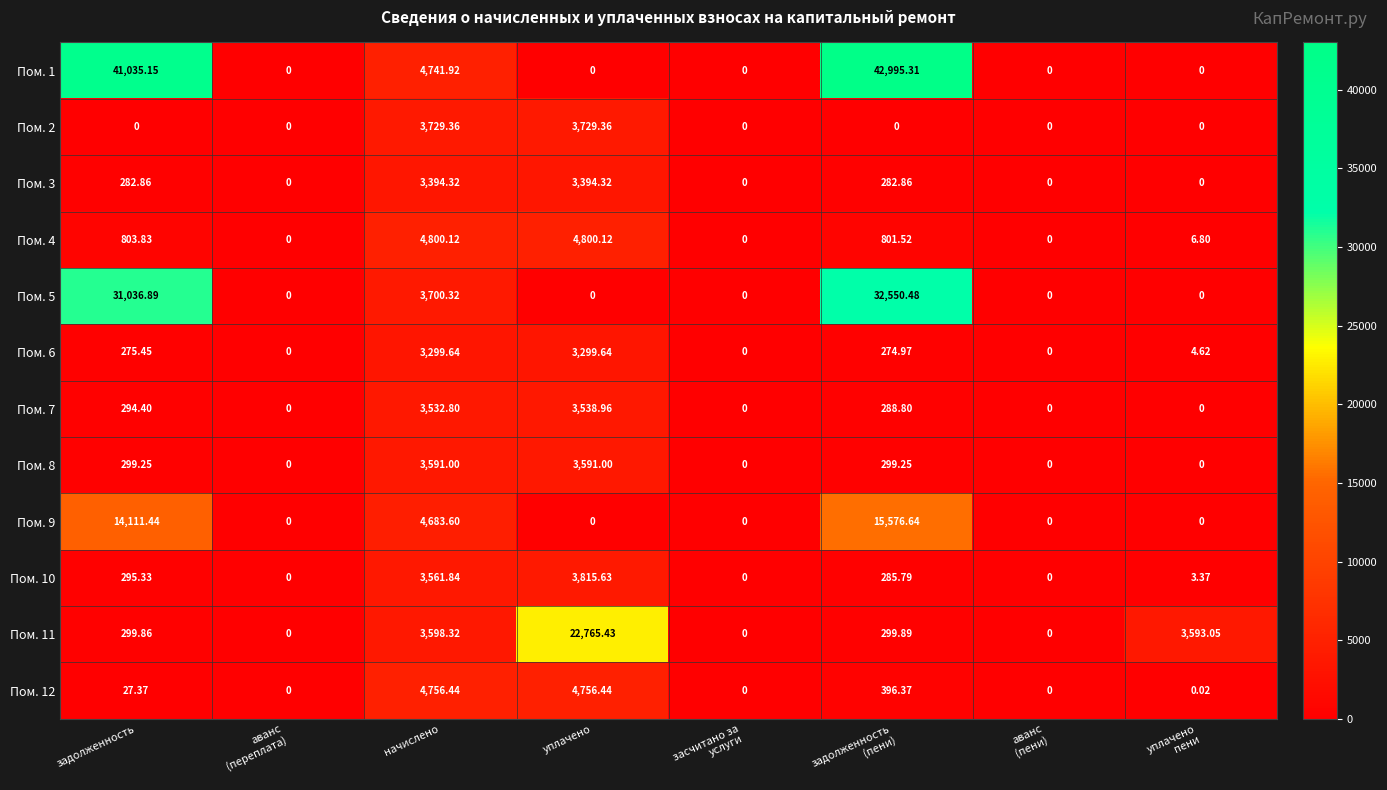

Where does the Пом. 6 series first go above 274?

задолженность